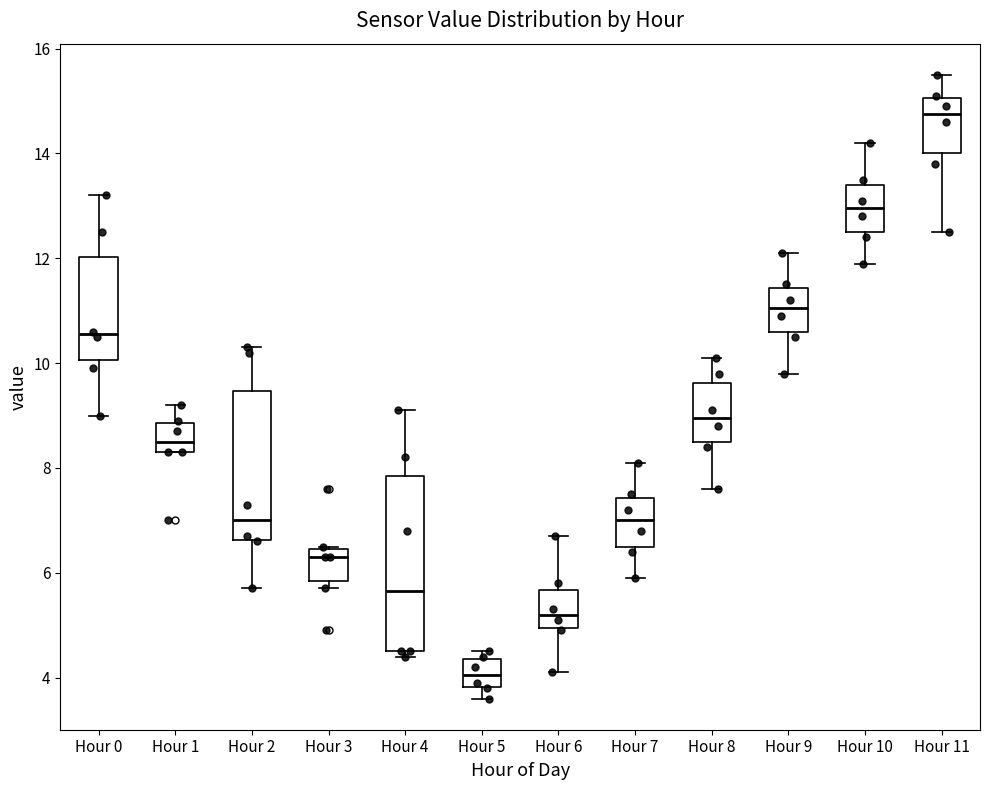

Which box has the lowest median line?

Hour 5